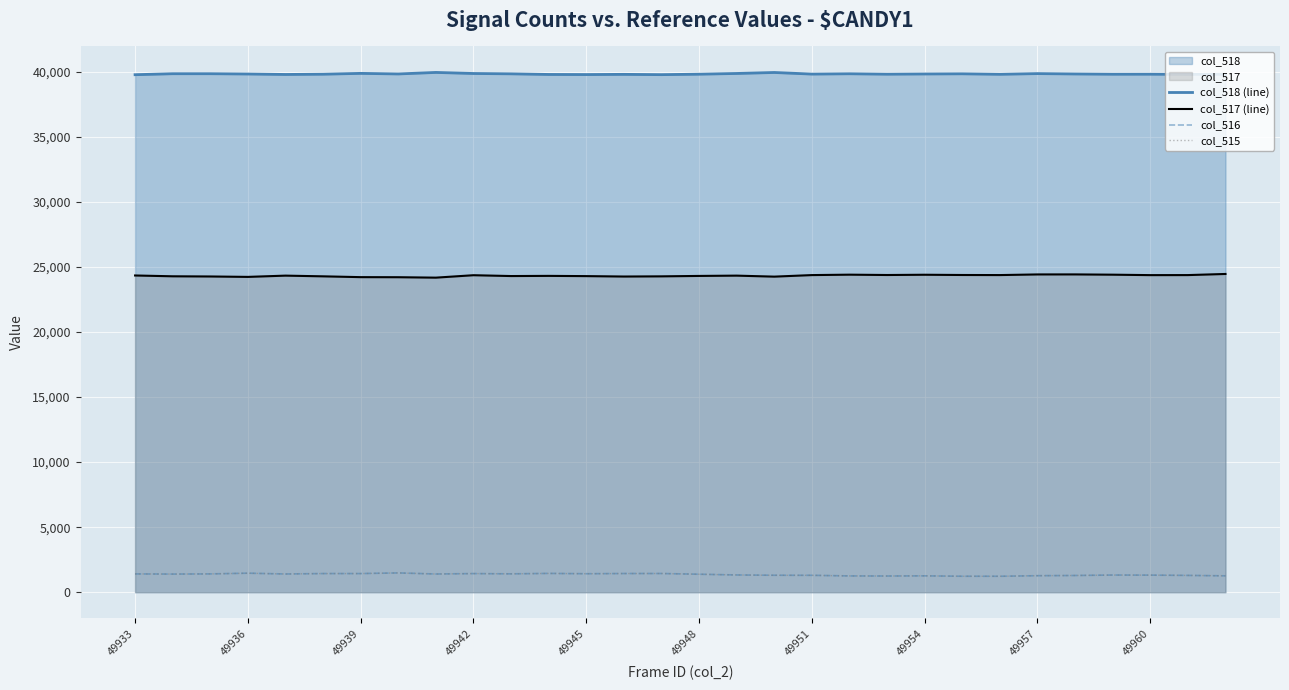

Which series has the largest total across all categories?

col_518 (line)